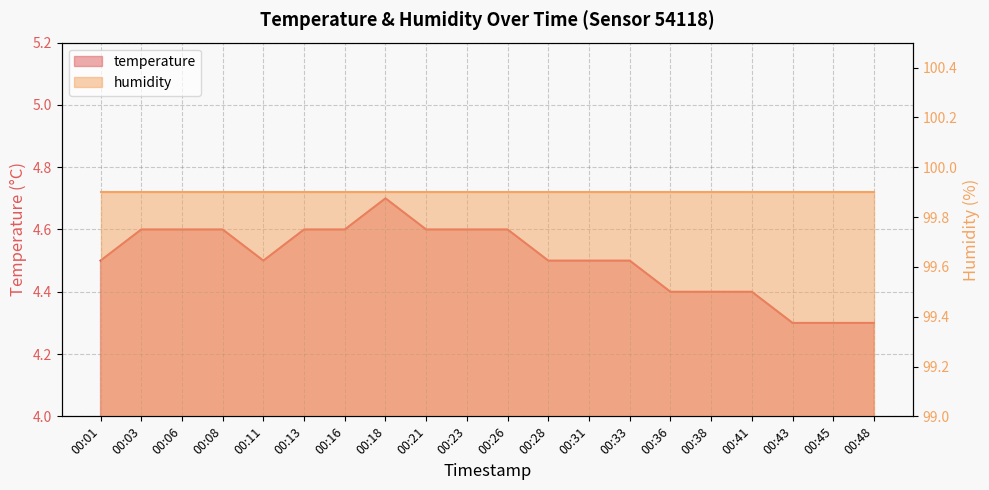

Which category has the lowest value across all series?

00:43